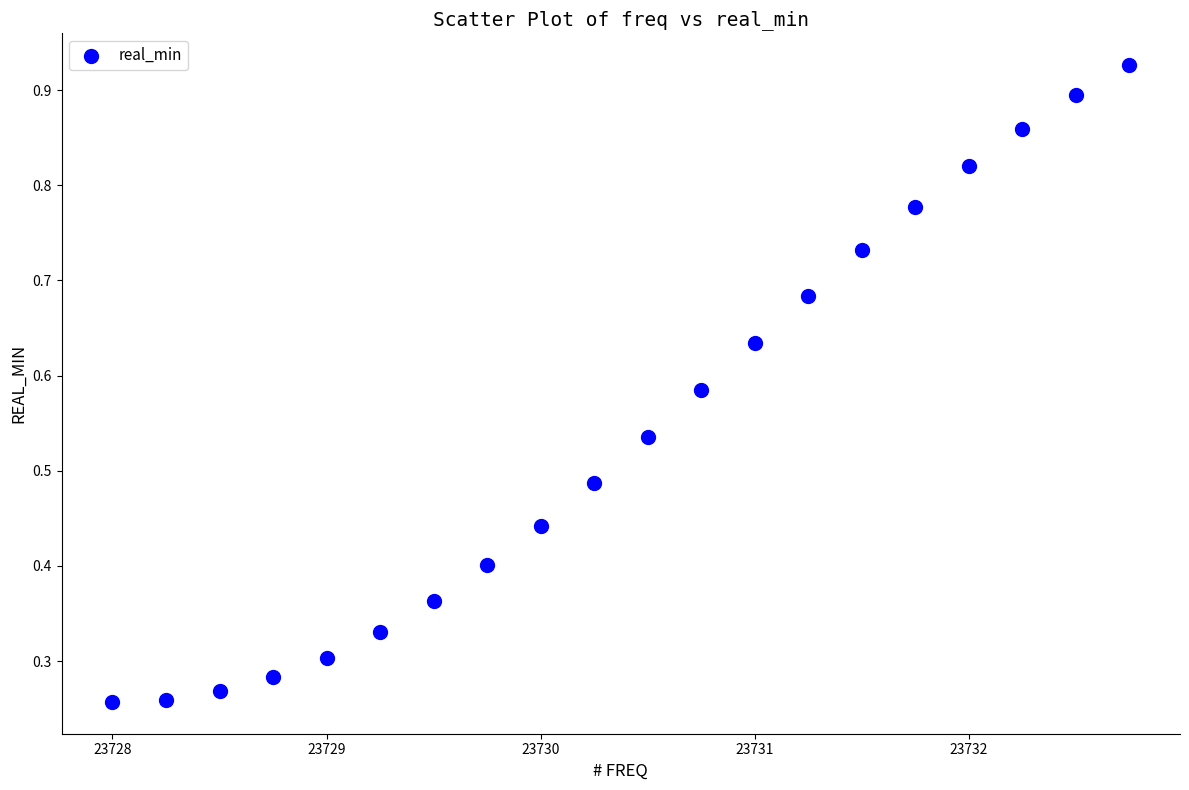

What is the range of X values (max minus min)?

4.8